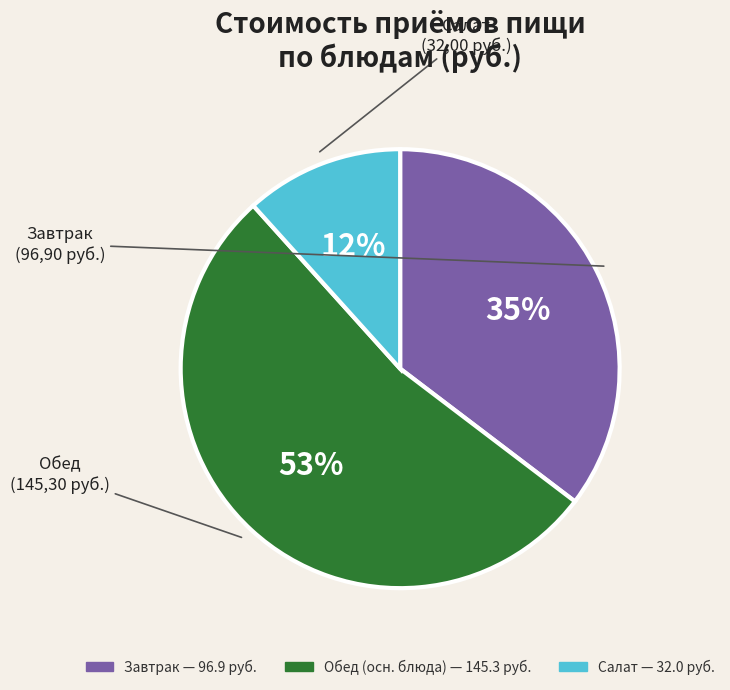

Is there a majority slice in this chart?

Yes